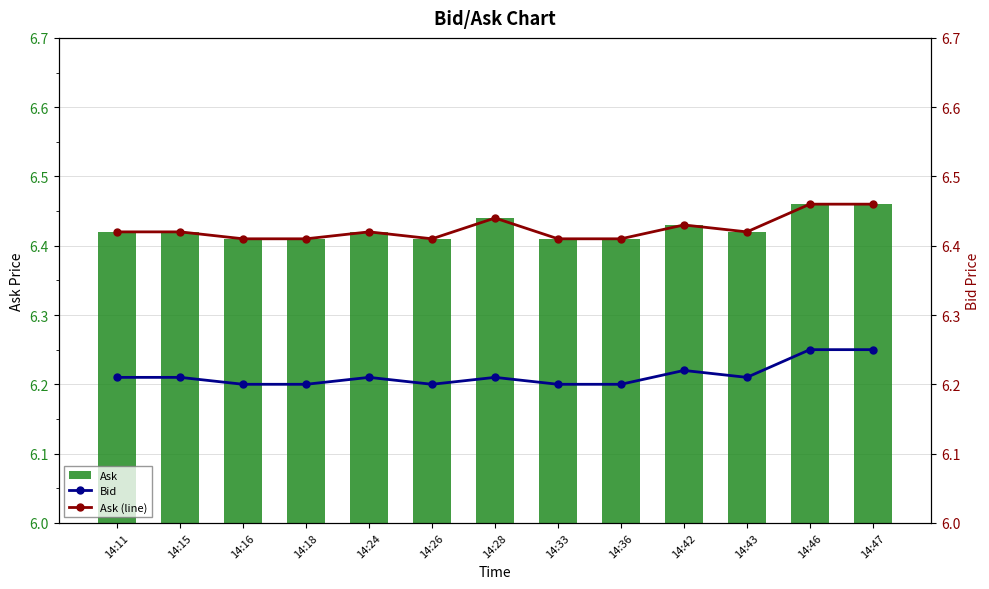

Which series changed the most between 14:11 and 14:26?

Ask